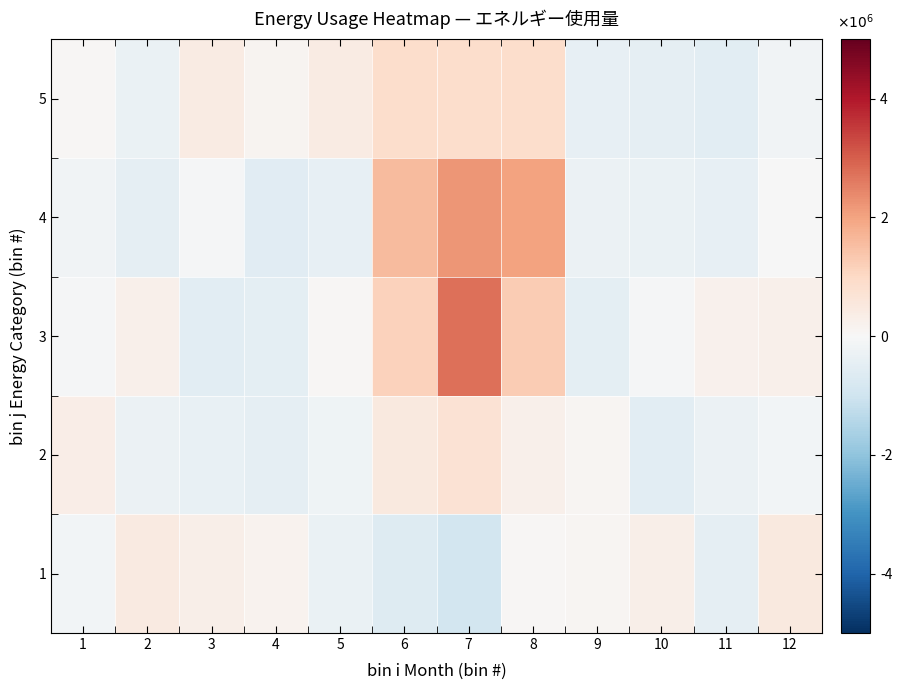

Rank the series by their maximum value, from highest to lowest.

3, 4, 5, 2, 1